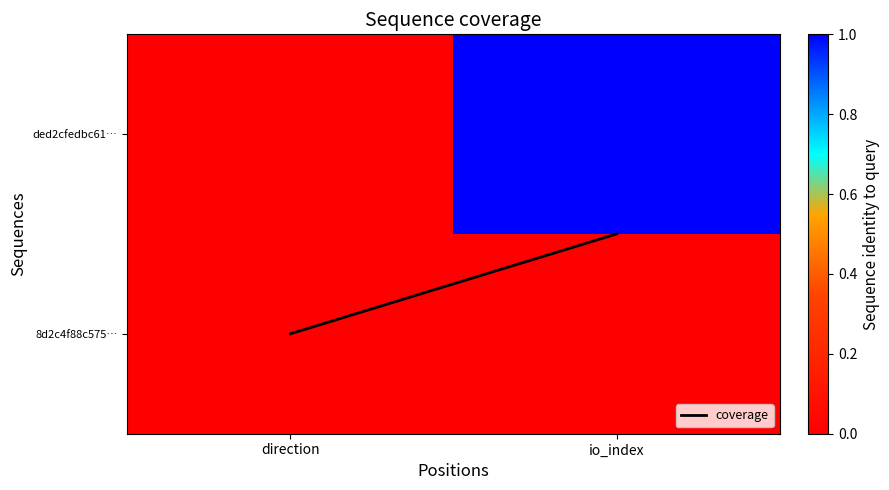

Which category has the lowest value across all series?

direction